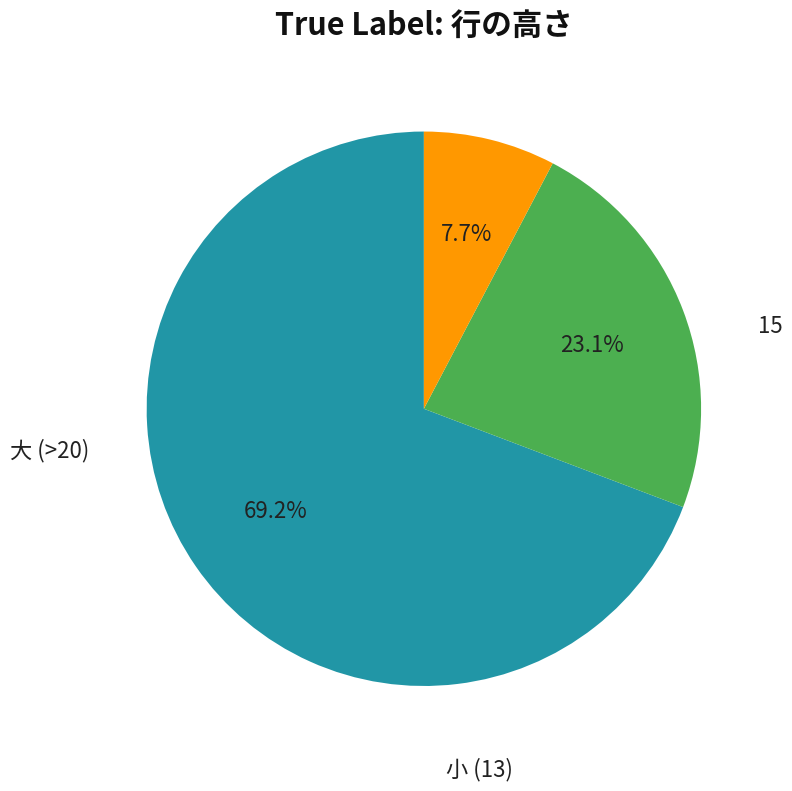

Count the number of slices in the pie.

3